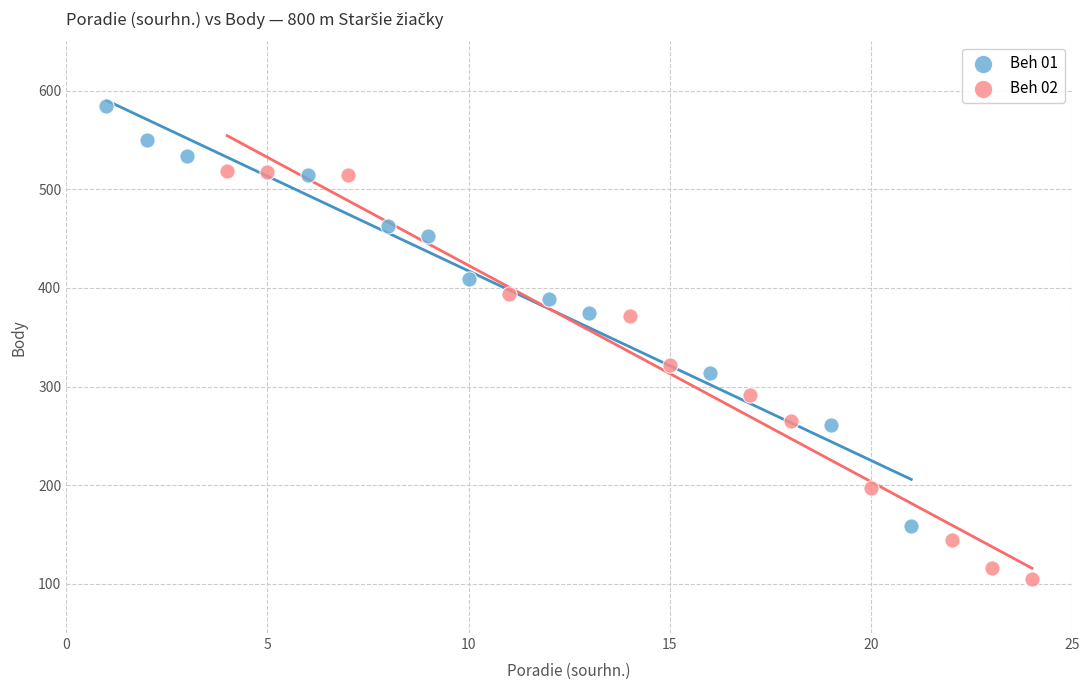

Which series reaches the minimum Y coordinate?

Beh 02